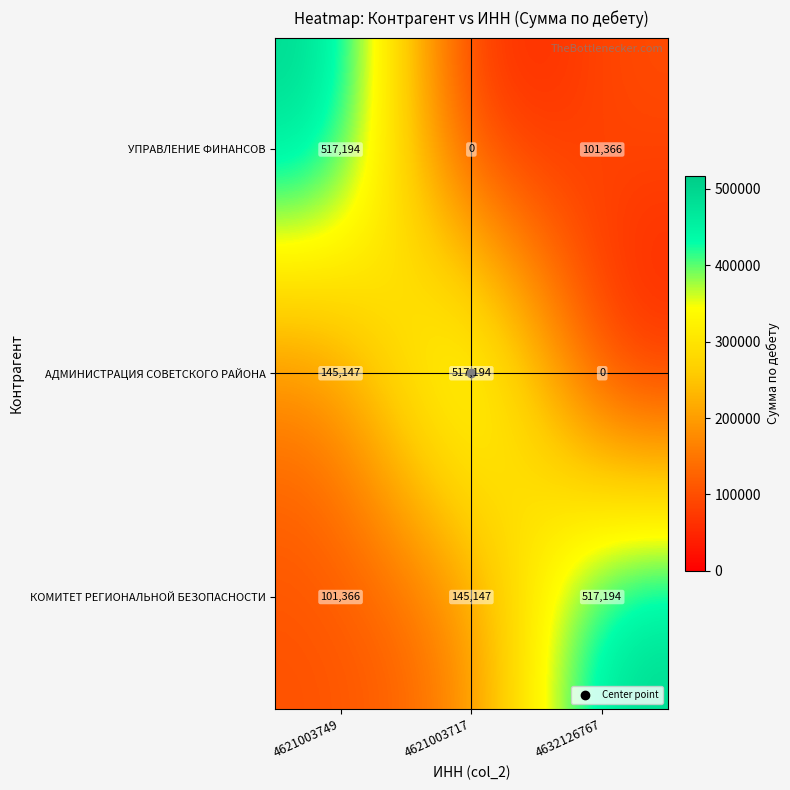

What is the average value of the КОМИТЕТ РЕГИОНАЛЬНОЙ БЕЗОПАСНОСТИ series?

254569